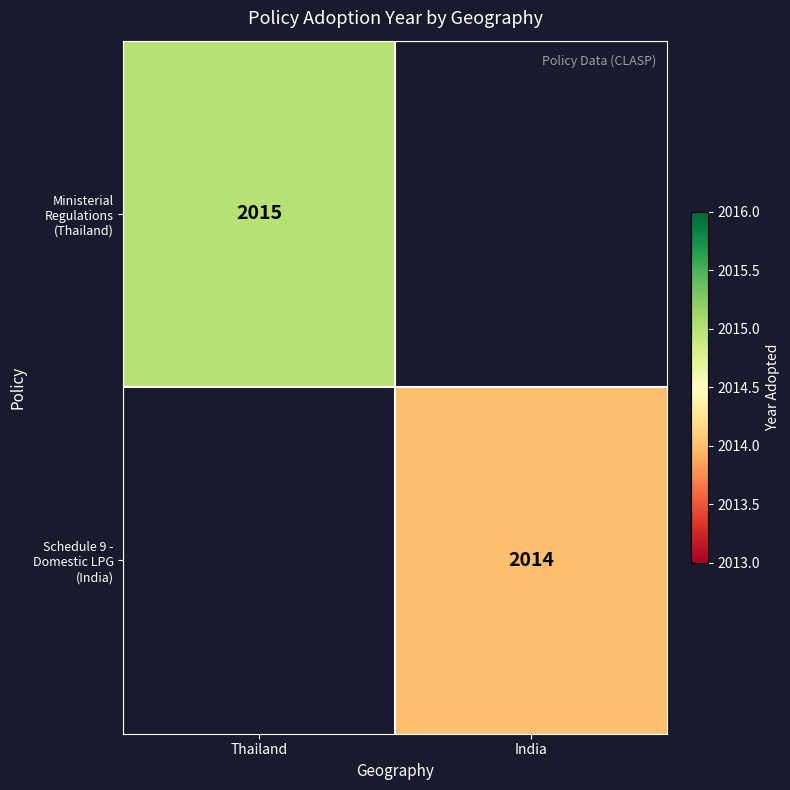

The Schedule 9 - Domestic LPG (India) series shows 2014 at India. True or false?

True